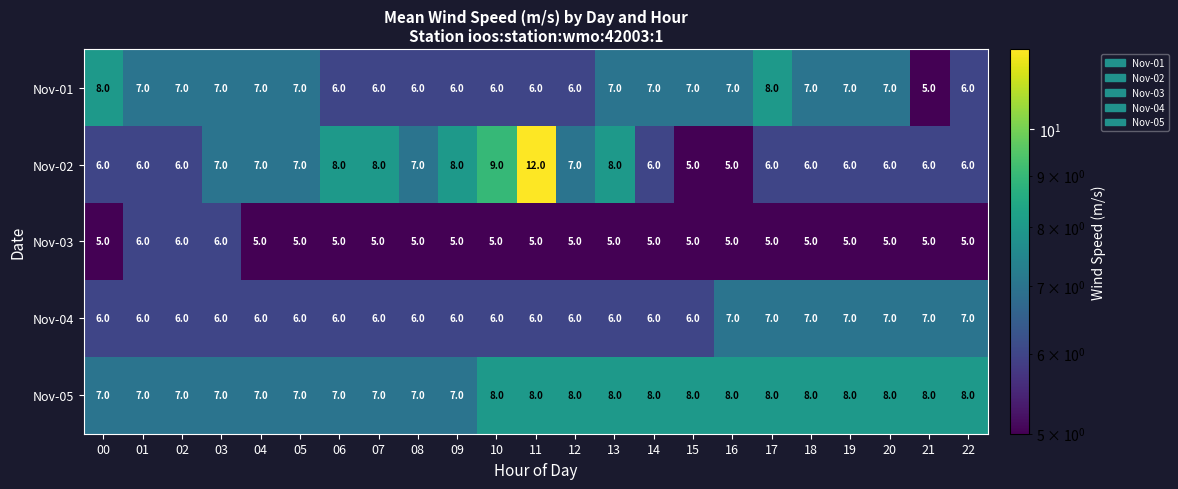

What is the sum of the Nov-03 values at 02 and 22?

11